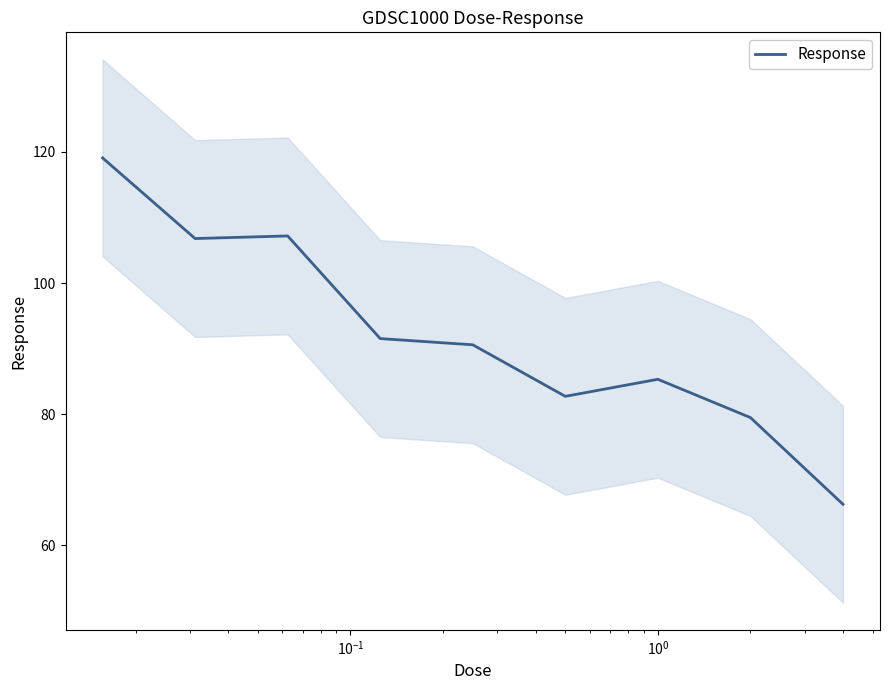

What is the greatest value displayed?

119.1